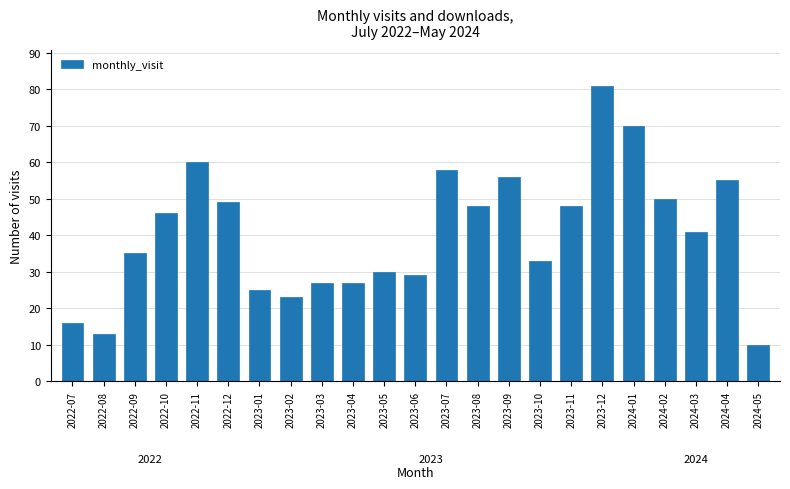

Reading right to left, transcribe all the data shown in this chart.

2024-05=10	2024-04=55	2024-03=41	2024-02=50	2024-01=70	2023-12=81	2023-11=48	2023-10=33	2023-09=56	2023-08=48	2023-07=58	2023-06=29	2023-05=30	2023-04=27	2023-03=27	2023-02=23	2023-01=25	2022-12=49	2022-11=60	2022-10=46	2022-09=35	2022-08=13	2022-07=16